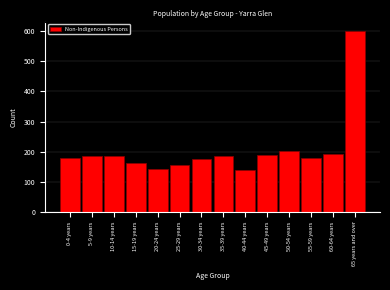

What is the difference between the second highest and second lowest values?

61